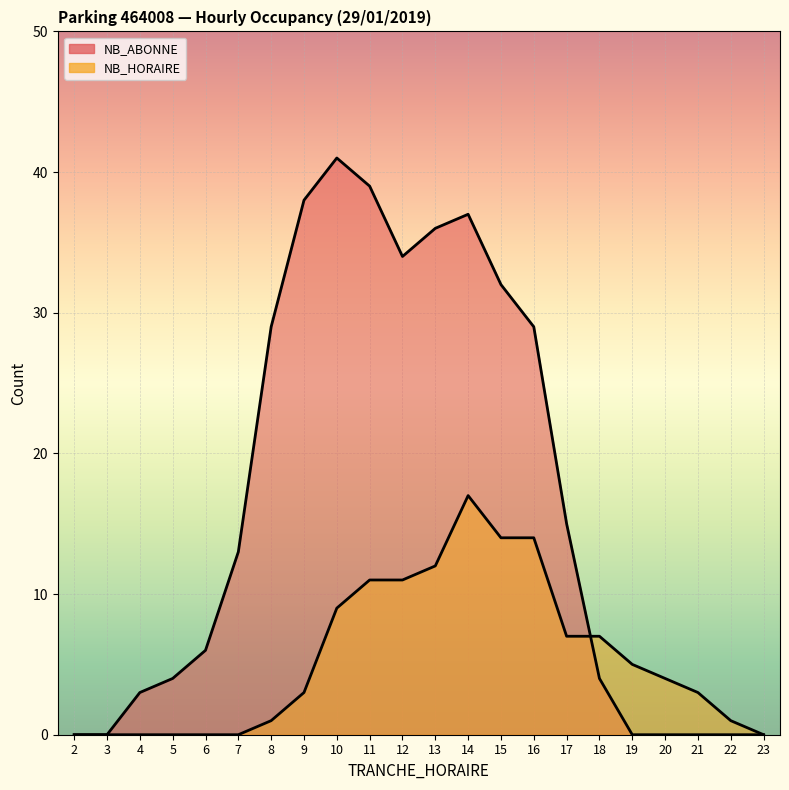

Which series ends up on top after the final intersection of NB_ABONNE and NB_HORAIRE?

NB_HORAIRE